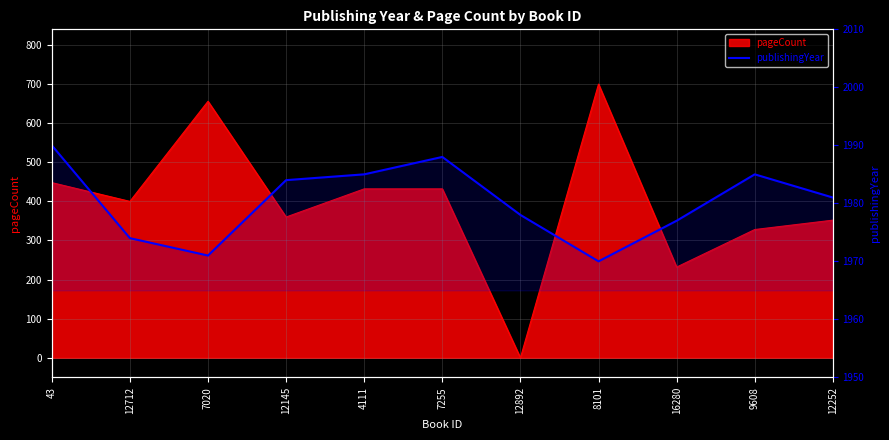

The chart shows a value of 847 at 7020. True or false?

False